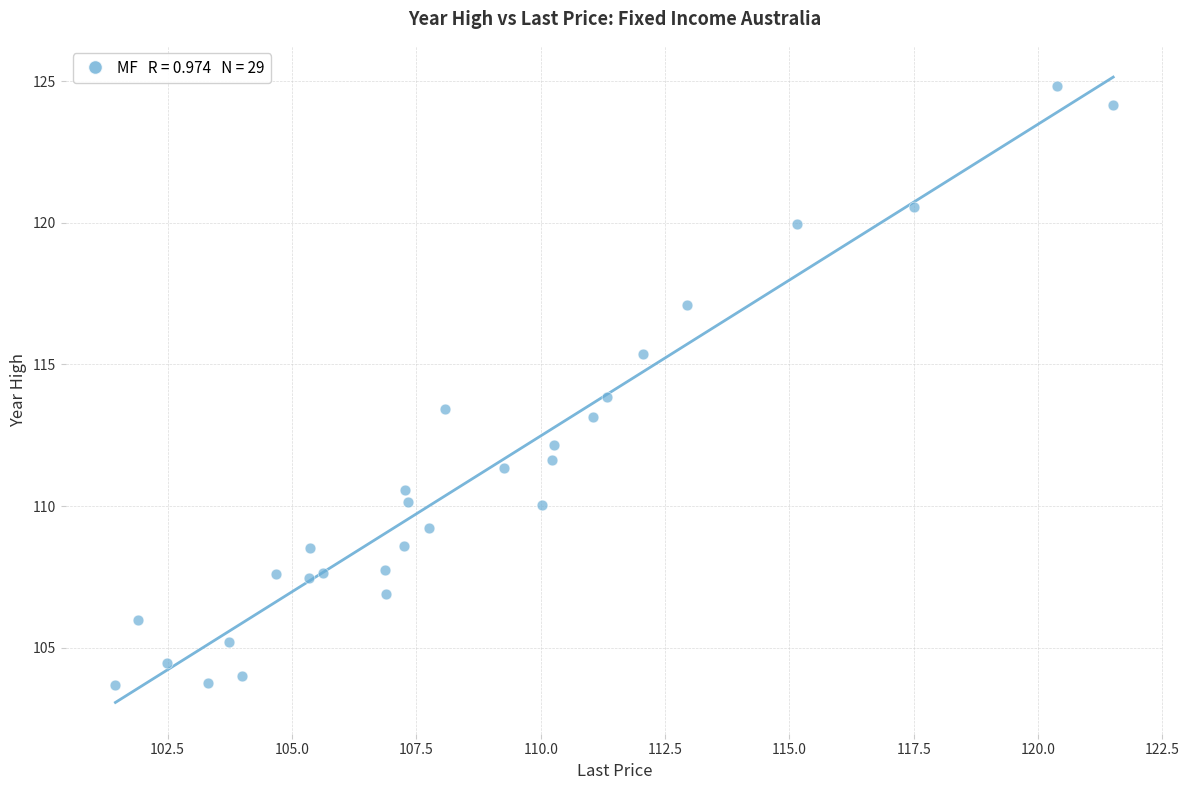

What is the range of X values (max minus min)?

20.1